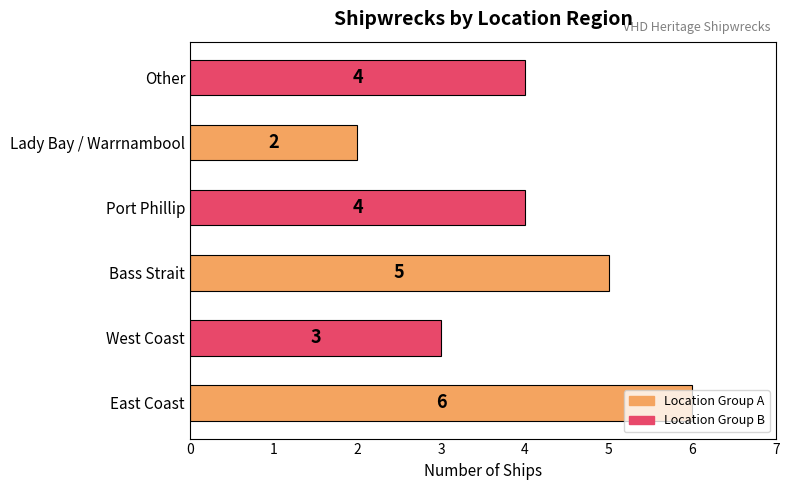

Which has a higher value, Port Phillip or Lady Bay / Warrnambool?

Port Phillip